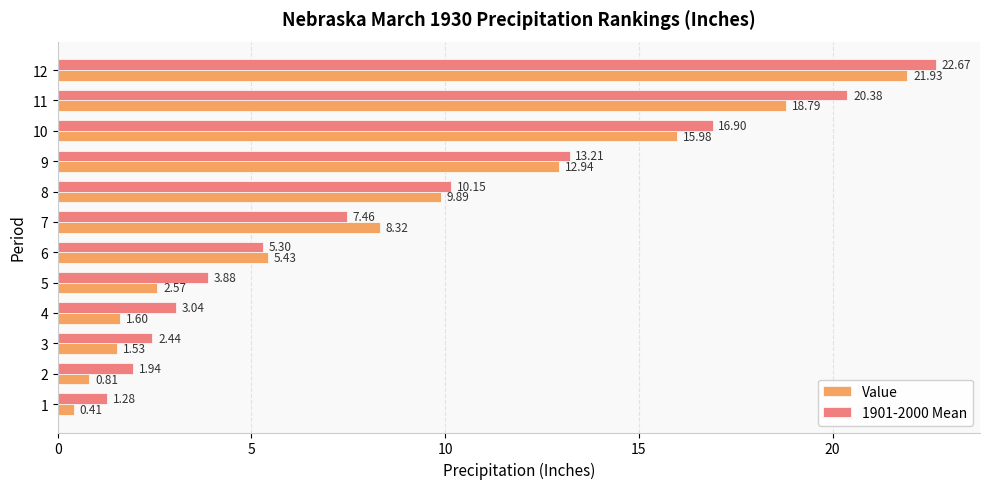

Rank the categories by Value value from lowest to highest.

1, 2, 3, 4, 5, 6, 7, 8, 9, 10, 11, 12